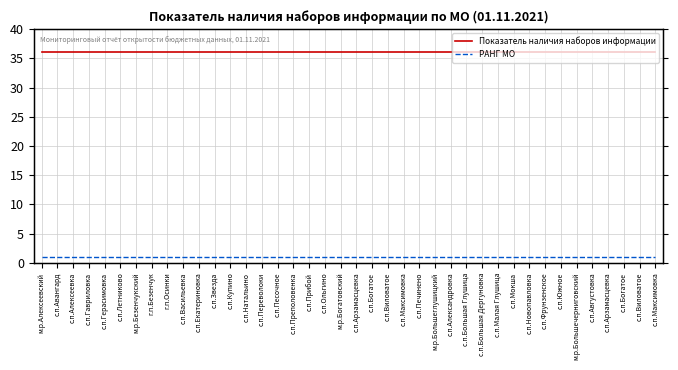

True or false: Показатель наличия наборов информации and РАНГ МО cross at least once.

False